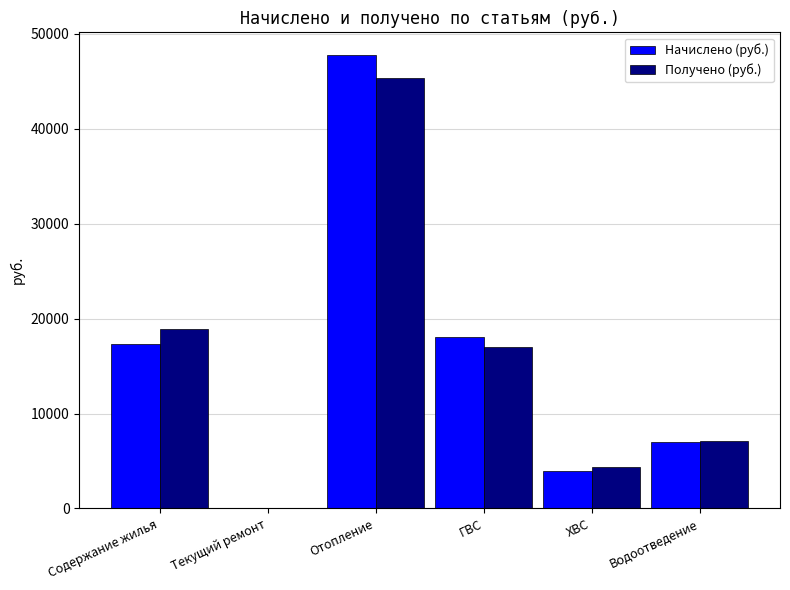

What is the greatest value displayed?

47783.2